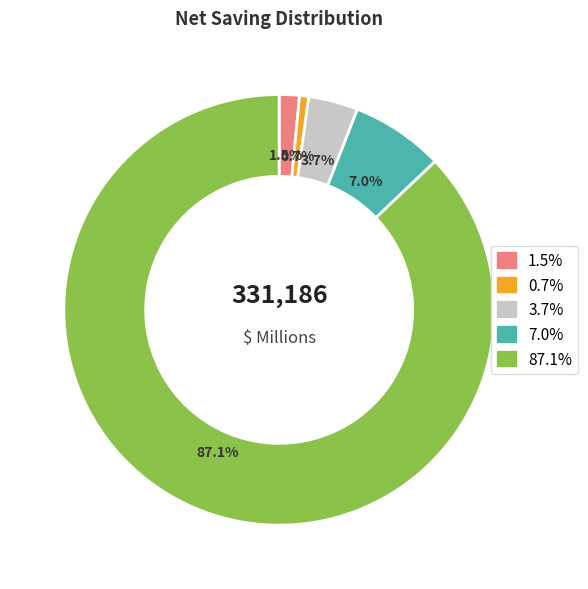

Which category has the smallest portion of the pie?

0.7%